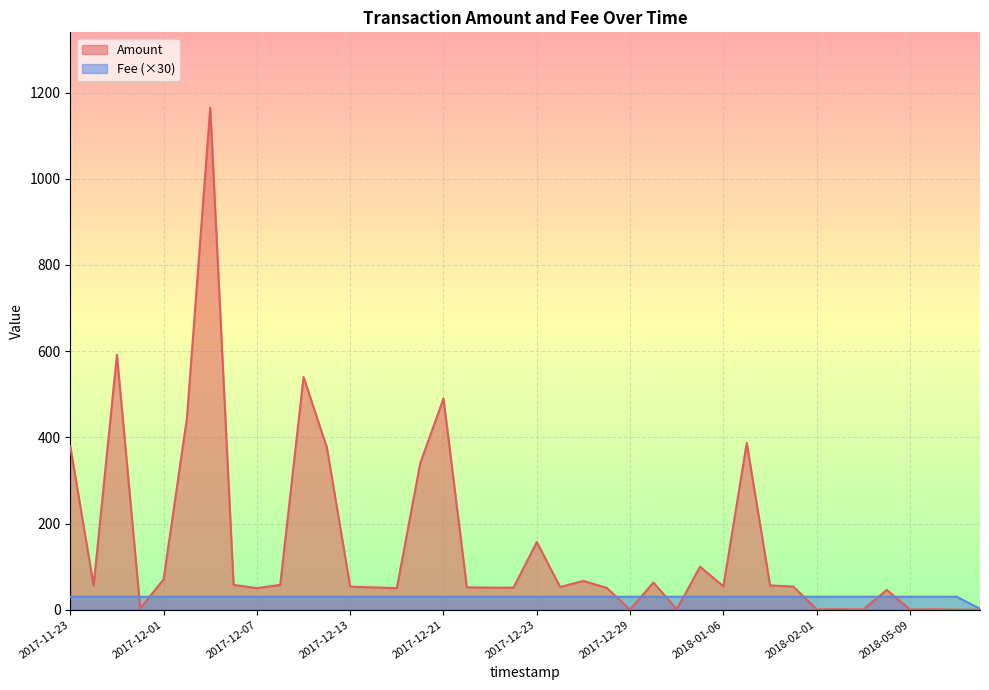

Between 2018-01-03 and 2017-12-24, which series saw the biggest shift?

Amount